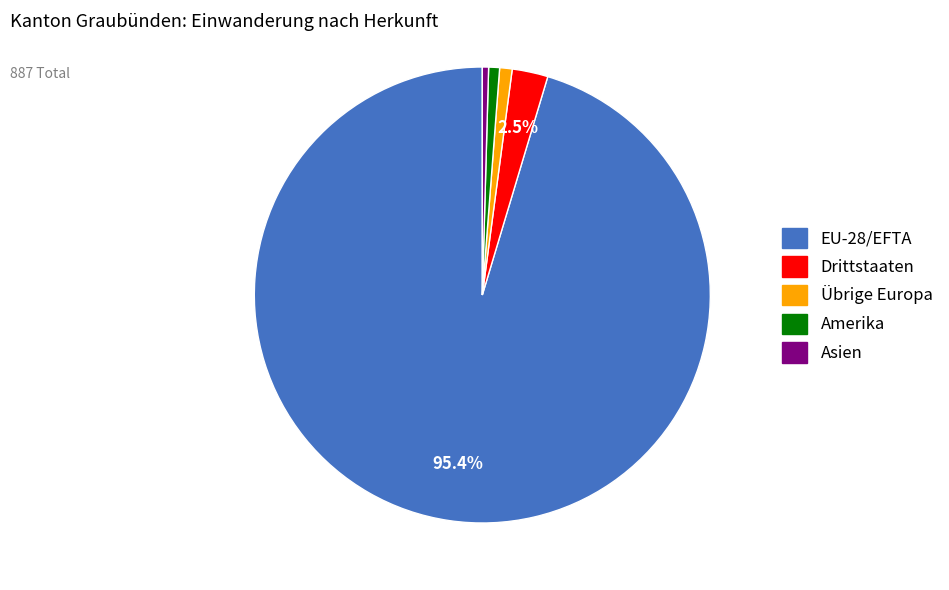

Combined, do Drittstaaten and Übrige Europa account for over 50%?

No